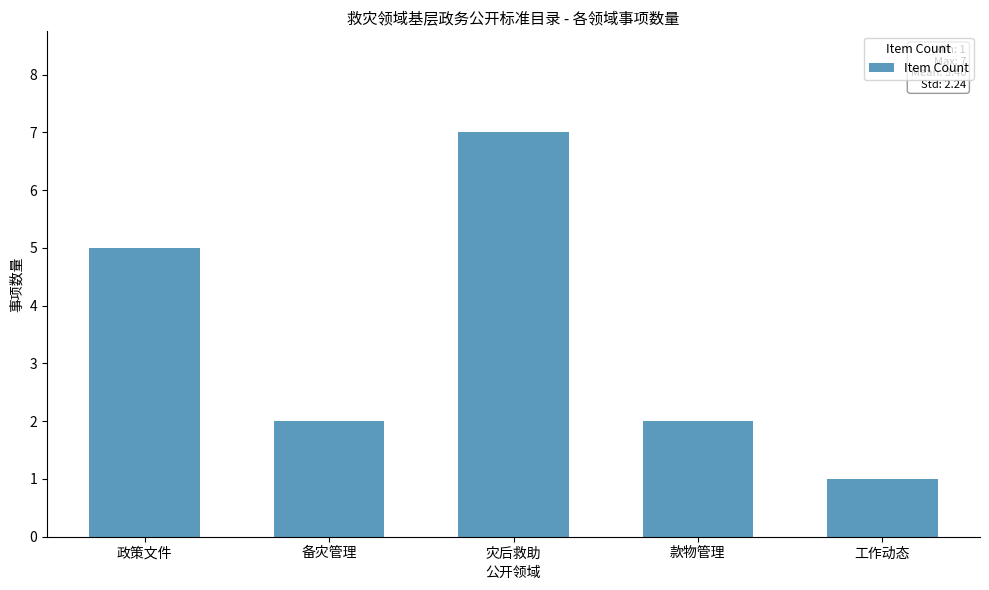

What is the label of the 4th bar from the left?

款物管理